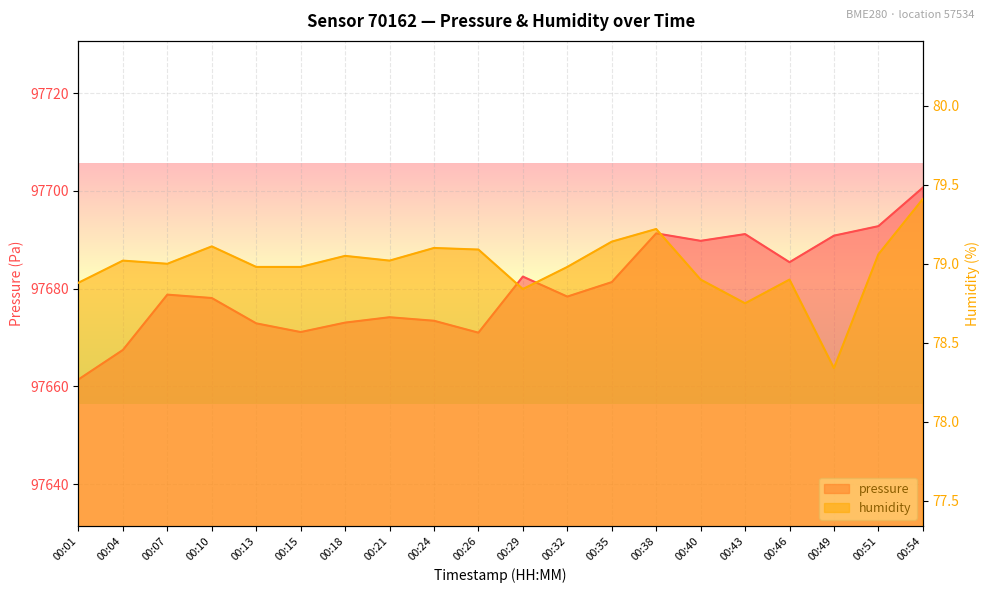

Is the value of humidity at 00:24 greater than the value of pressure at 00:35?

No